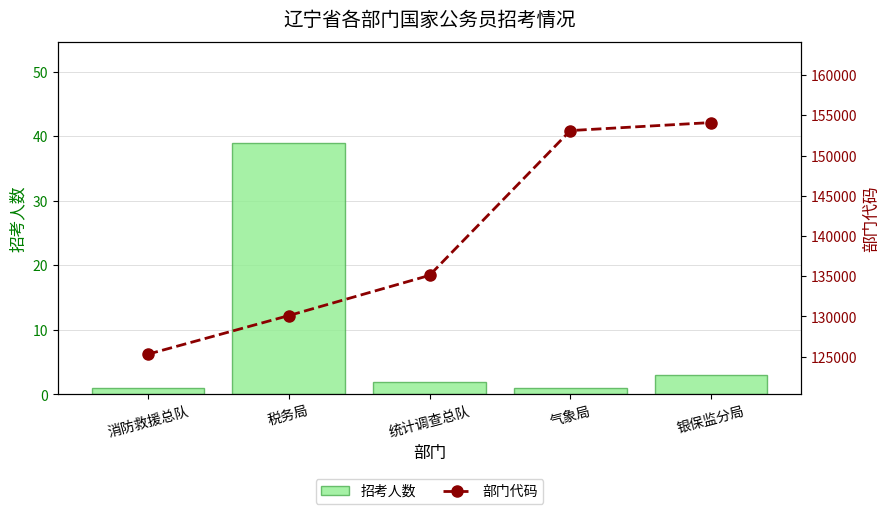

Reading left to right, transcribe all the data shown in this chart.

招考人数: 消防救援总队=1	税务局=39	统计调查总队=2	气象局=1	银保监分局=3
部门代码: 消防救援总队=125306	税务局=130106	统计调查总队=135106	气象局=153106	银保监分局=154106